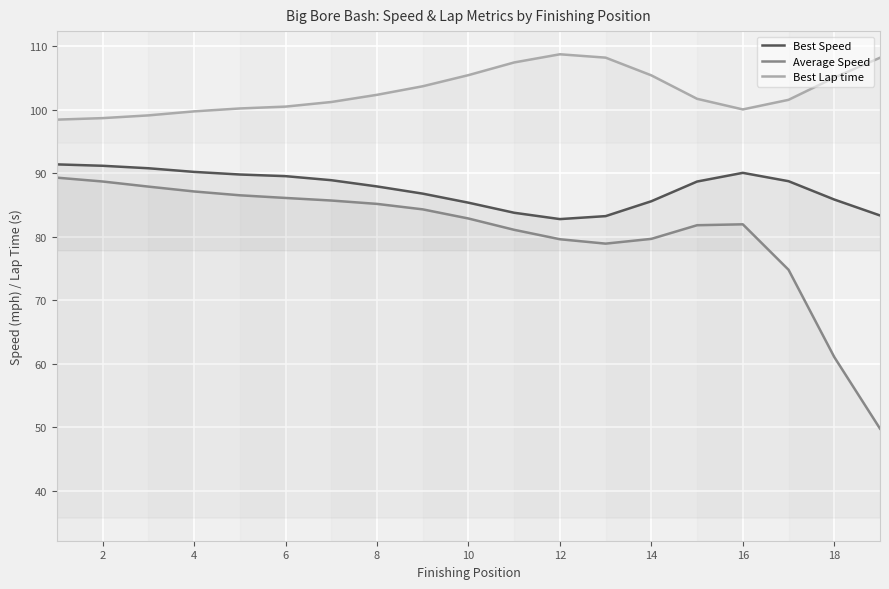

What are all the series names shown in the legend?

Best Speed, Average Speed, Best Lap time